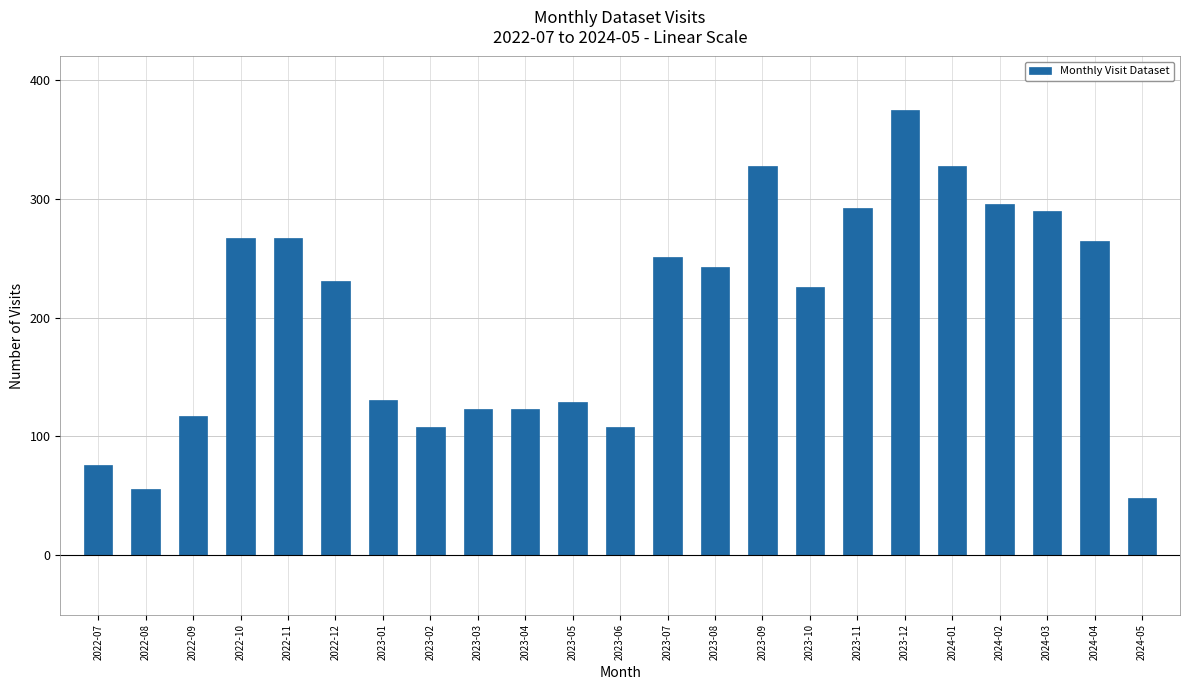

What is the label of the 12th bar from the left?

2023-06